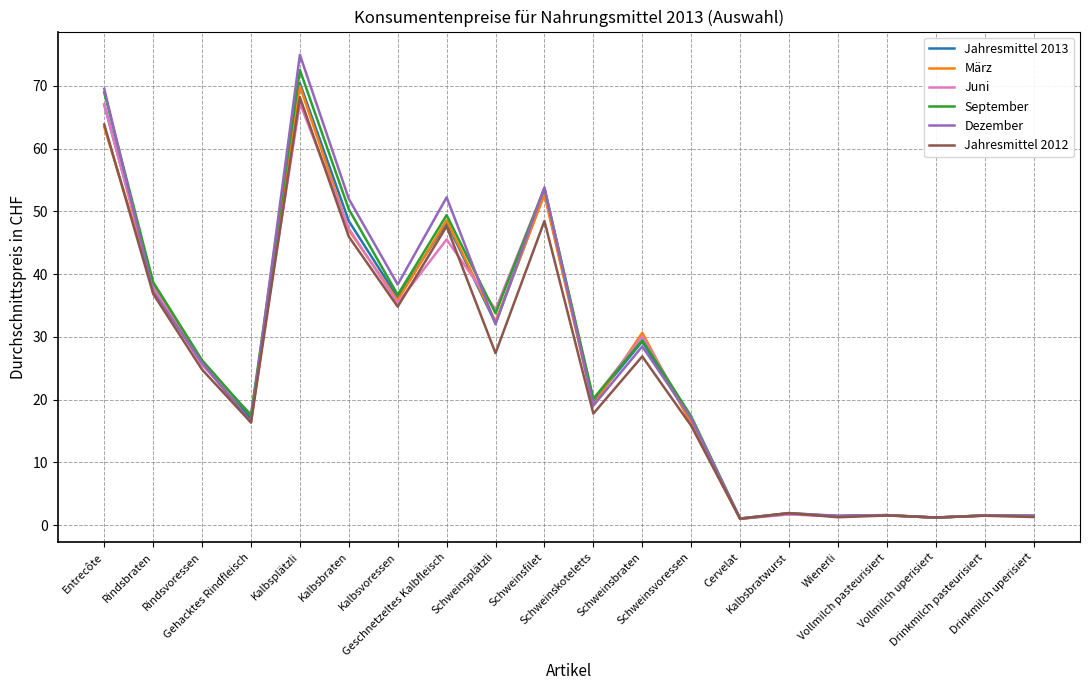

At which label does Jahresmittel 2012 reach its peak?

Kalbsplätzli